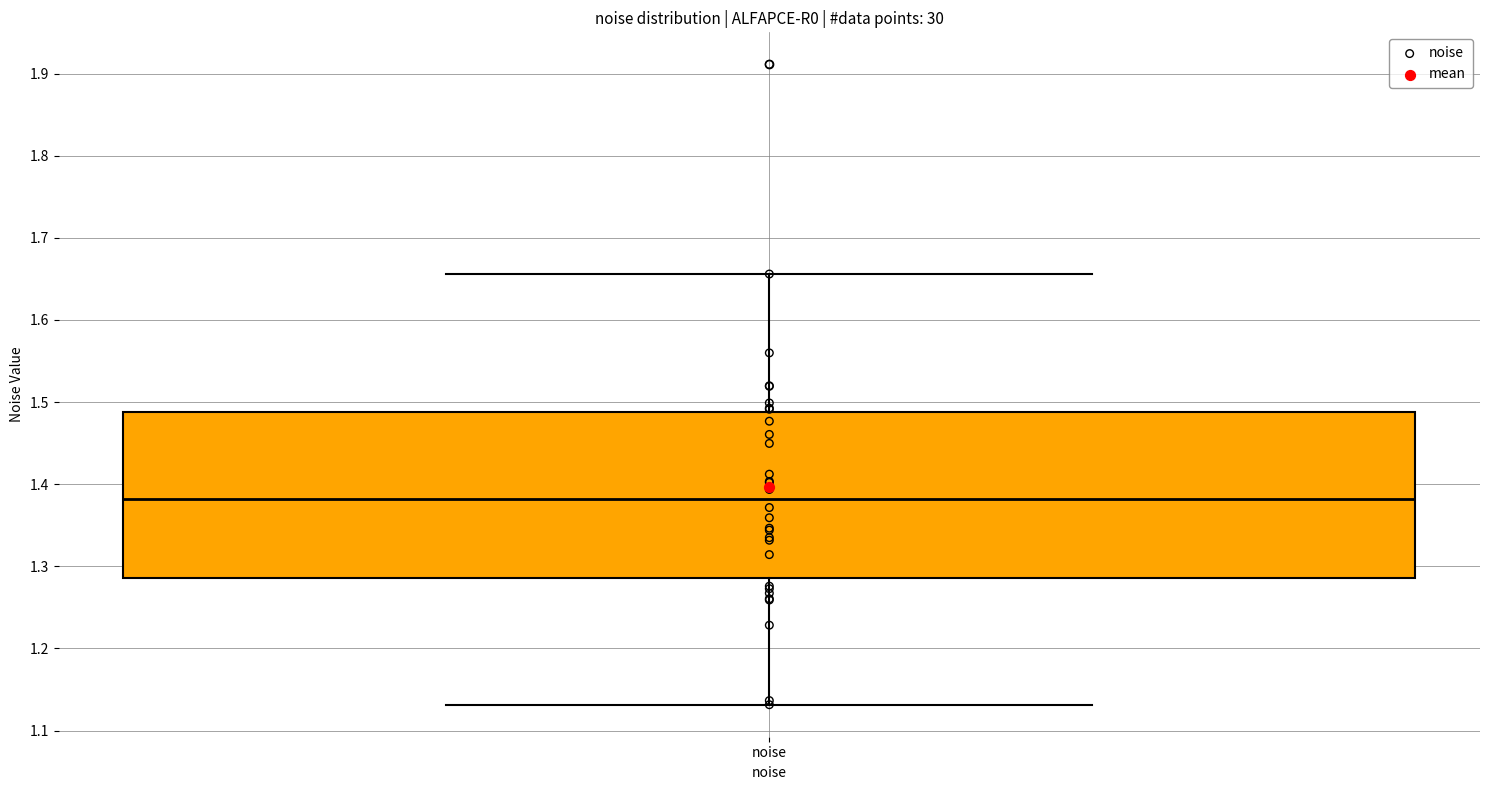

Read this box plot against the y-axis: the position of the median line, the range covered by the box, and the ends of both whiskers. The values are not printed on the chart, so give them approximately, as read against the axis.

median 1.38, box 1.29 to 1.49, whiskers 1.13 to 1.66